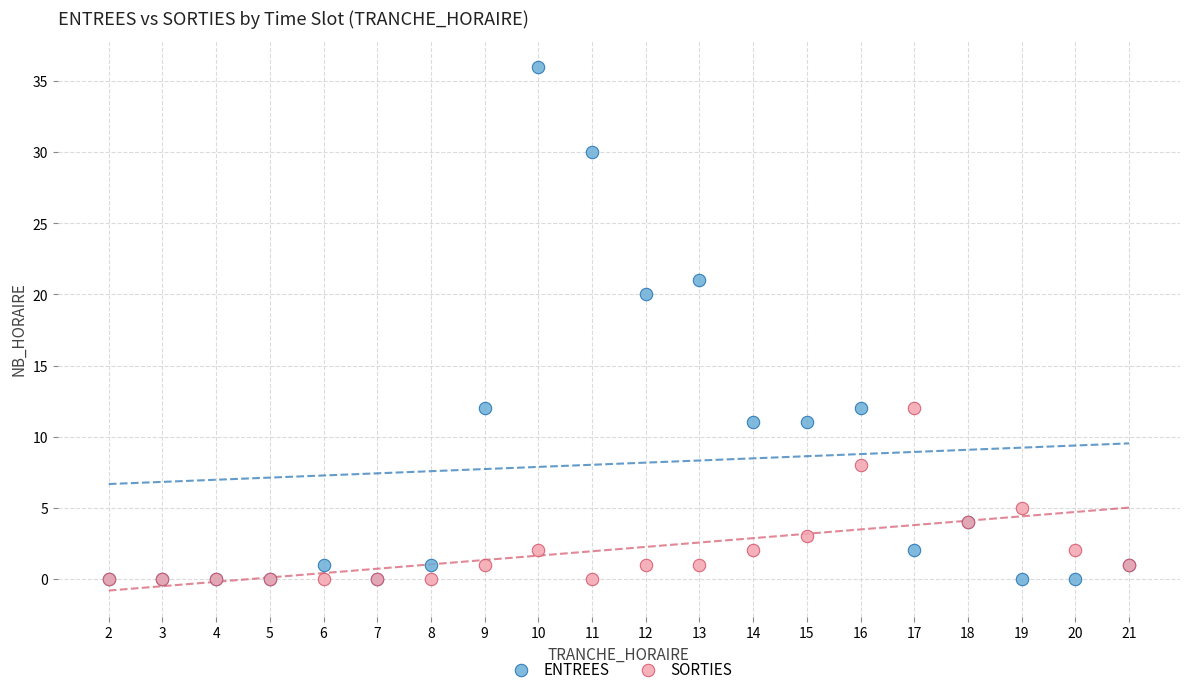

In the ENTREES series, what Y value is closest to 18?

20